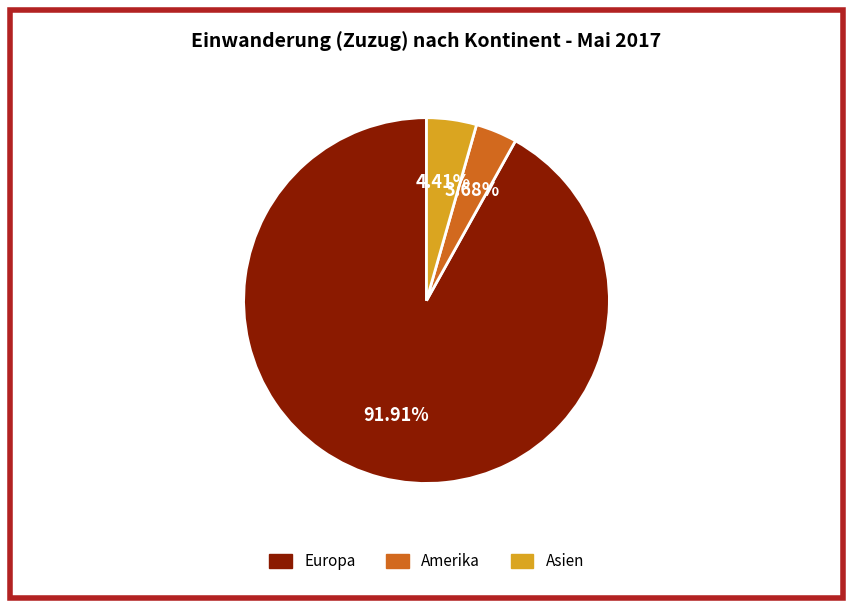

To the nearest percent, what is the difference between the largest and smallest slice percentages?

88%